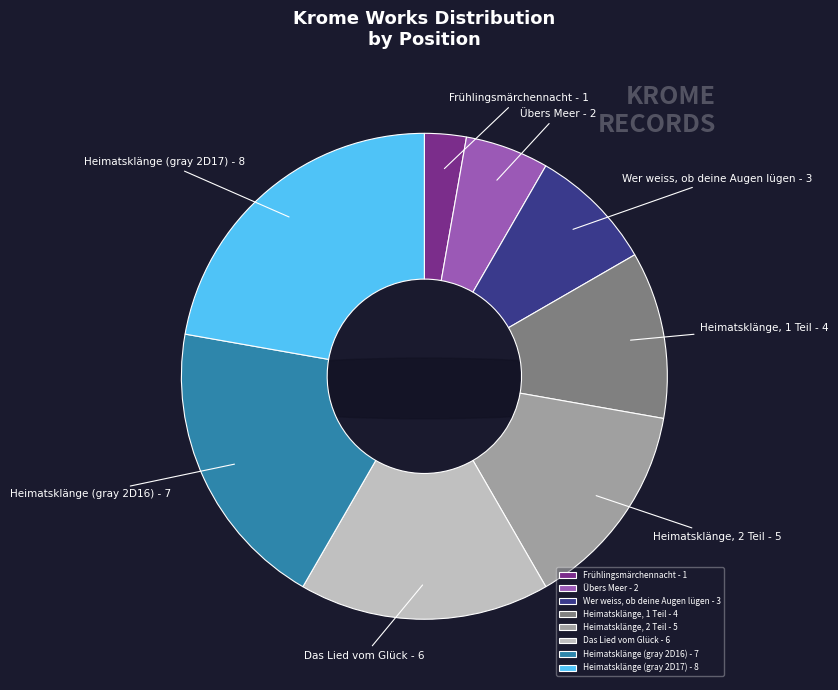

To the nearest percent, what is the combined percentage of Heimatsklänge (gray 2D17) and Wer weiss, ob deine Augen lügen?

31%